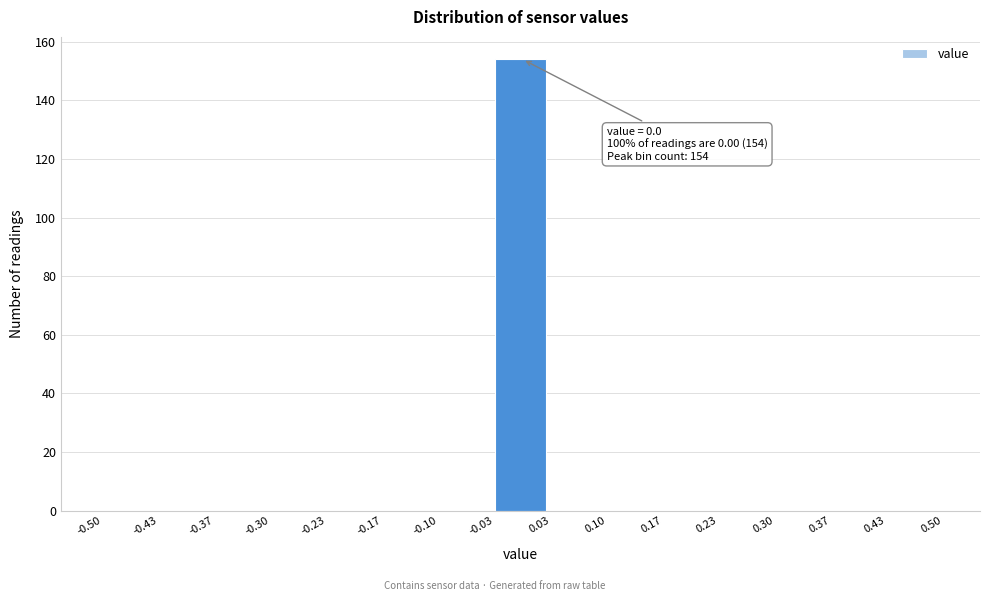

Over which range of the x-axis is the bar tallest?

-0.03 to 0.03